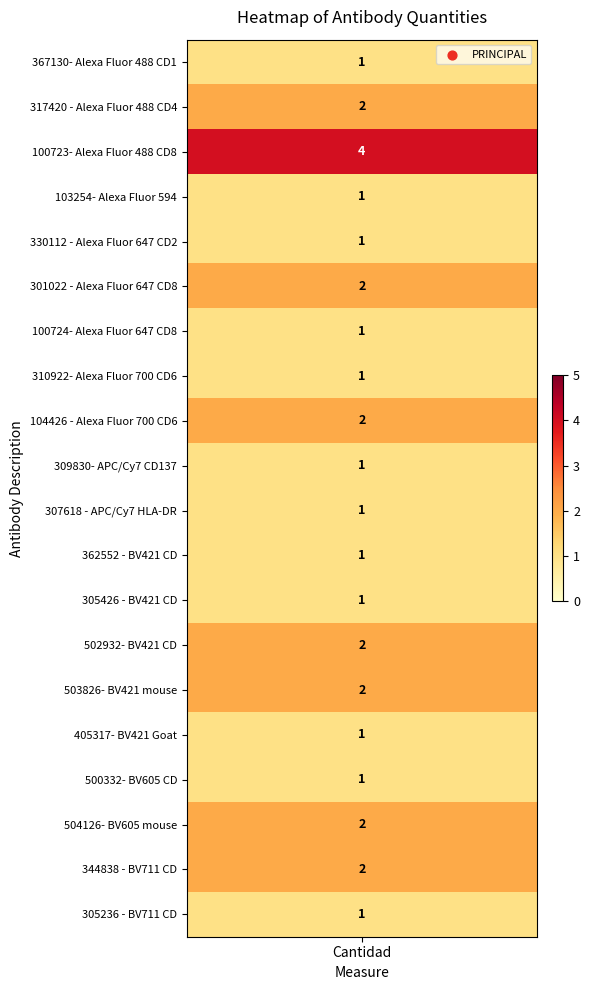

Rank the categories by value from lowest to highest.

0, 3, 4, 6, 7, 9, 10, 11, 12, 15, 16, 19, 1, 5, 8, 13, 14, 17, 18, 2